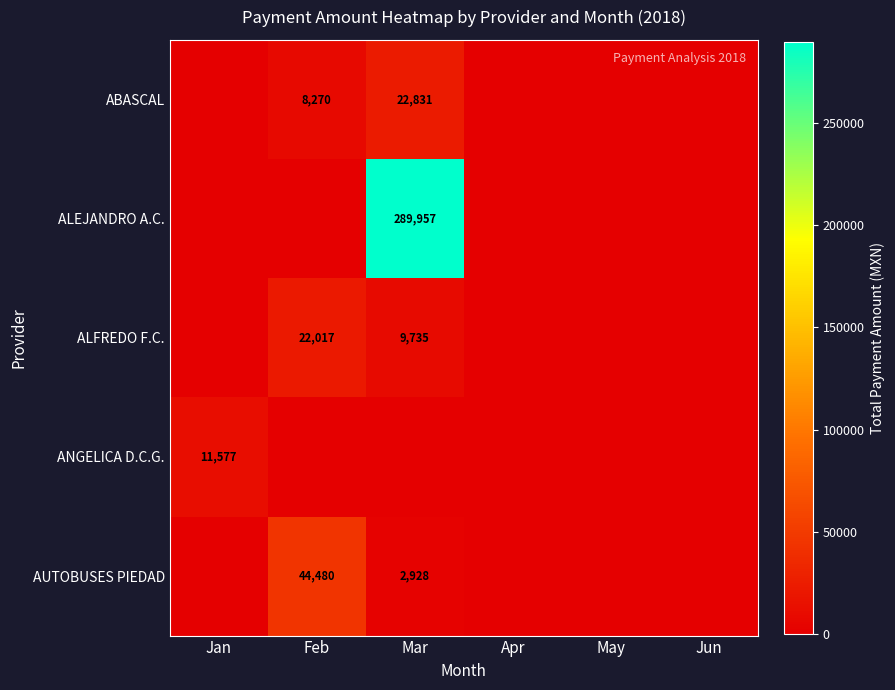

The ABASCAL series shows 22831 at Mar. True or false?

True